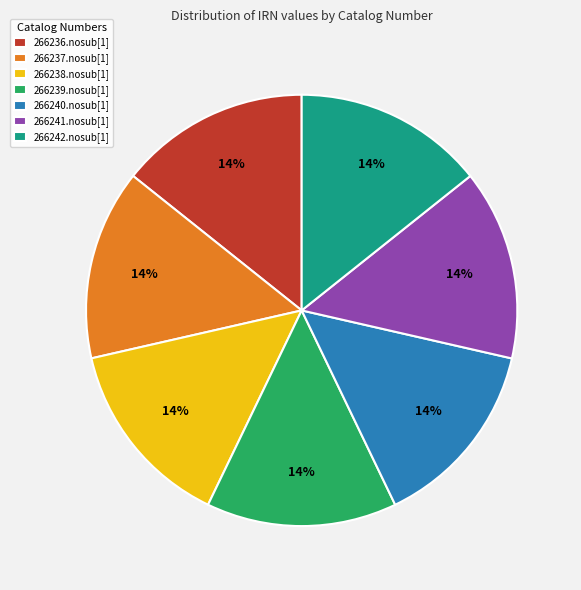

What is the ratio of the value at 266238.nosub[1] to the value at 266241.nosub[1]?

1.0